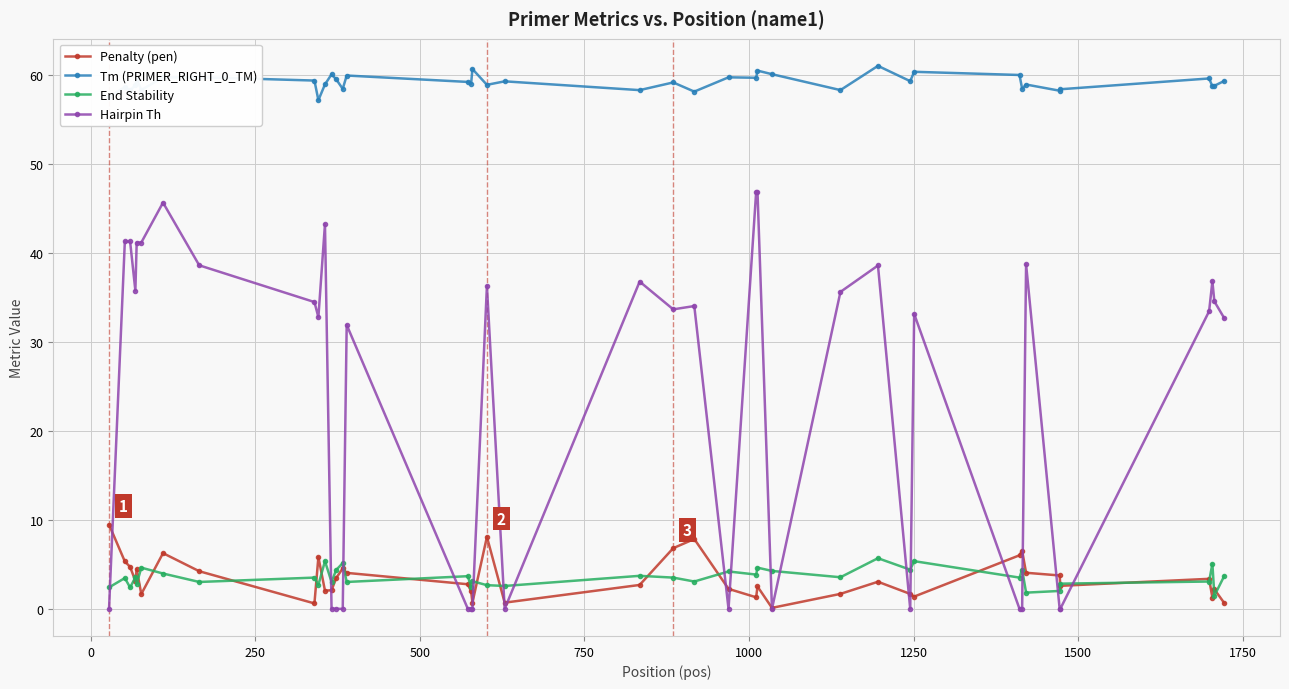

What are all the series names shown in the legend?

Penalty (pen), Tm (PRIMER_RIGHT_0_TM), End Stability, Hairpin Th